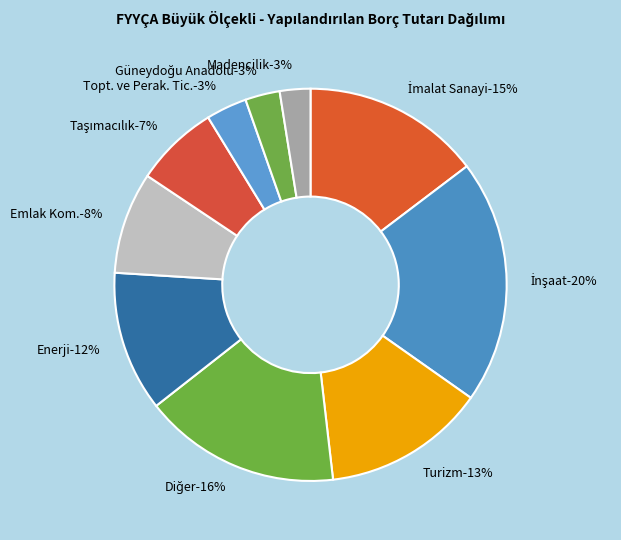

What percentage is the Turizm slice, to the nearest percent?

13%